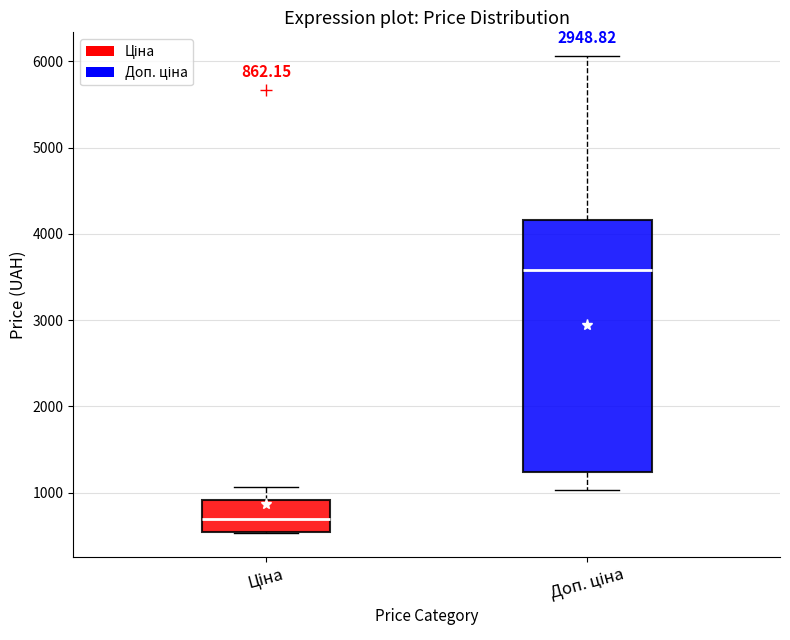

Comparing the boxes themselves (not the whiskers), which one is the tallest?

Доп. ціна